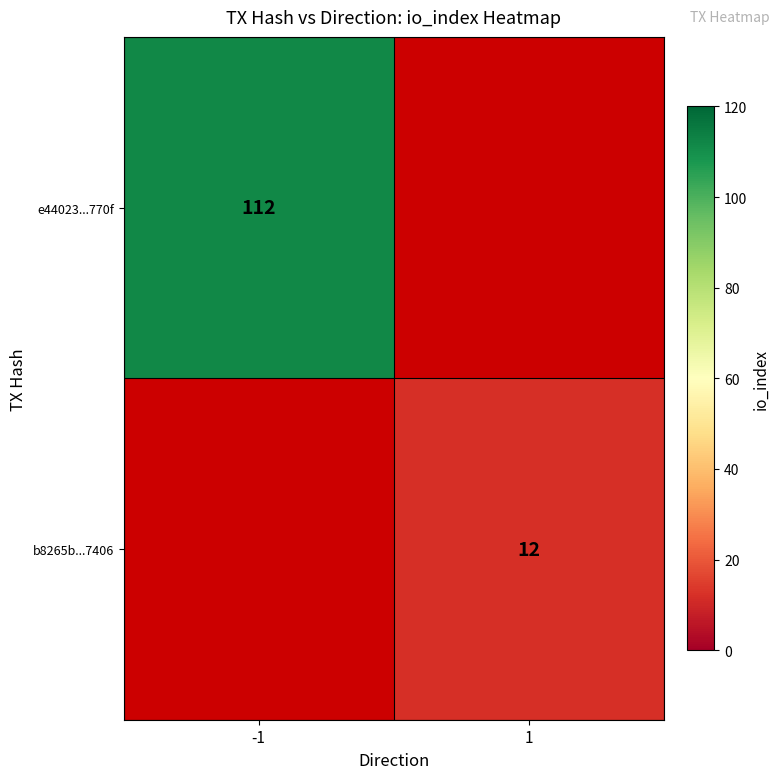

The value of b8265b...7406 at 1 is 12. True or false?

True